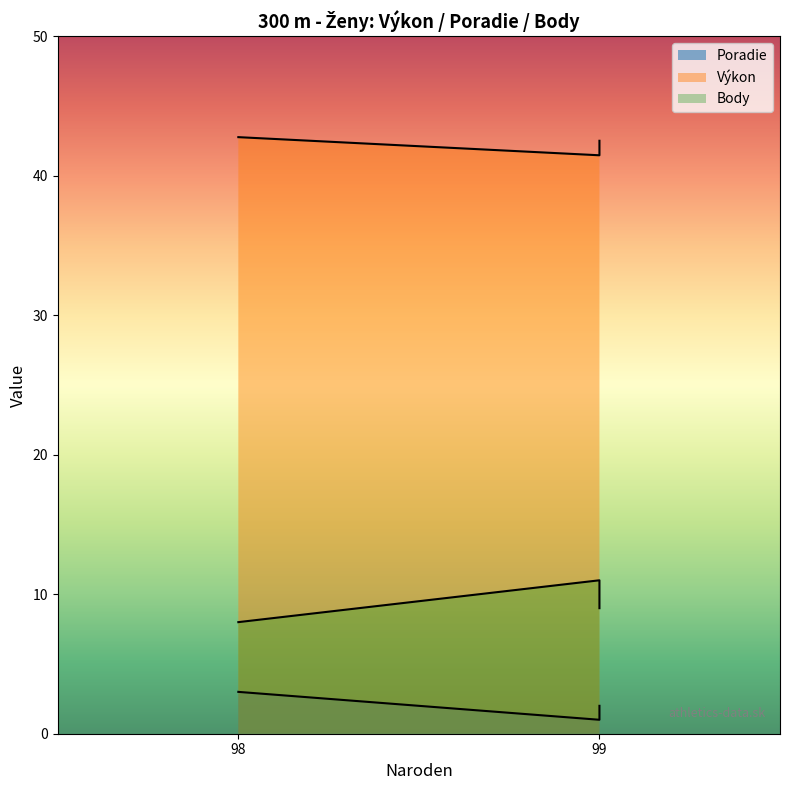

What is the highest value of the Výkon series?

42.8